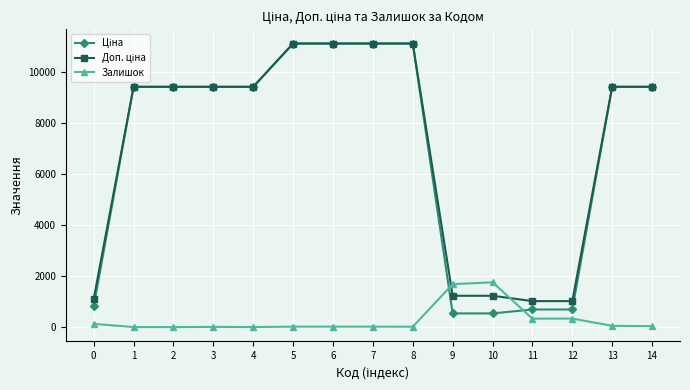

What is the value of the Залишок point at the 13th from the left?

333.0